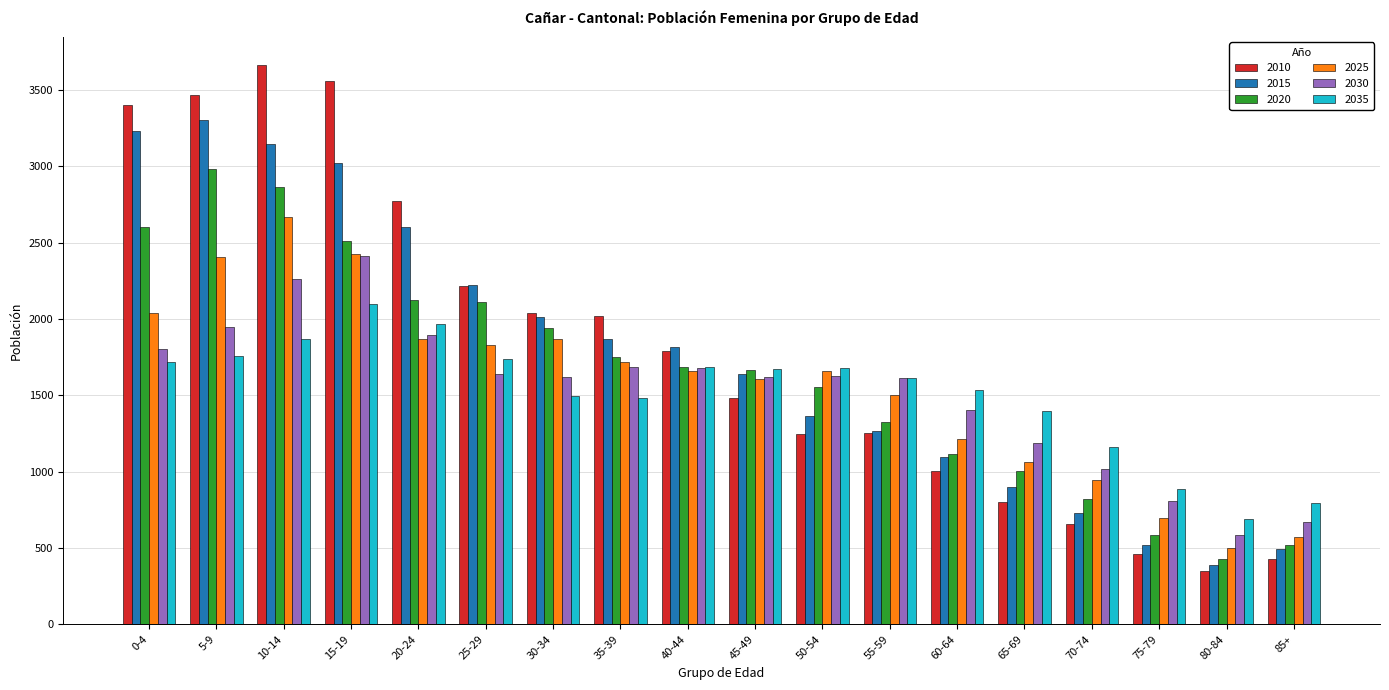

The value of 2035 at 80-84 is 199. True or false?

False